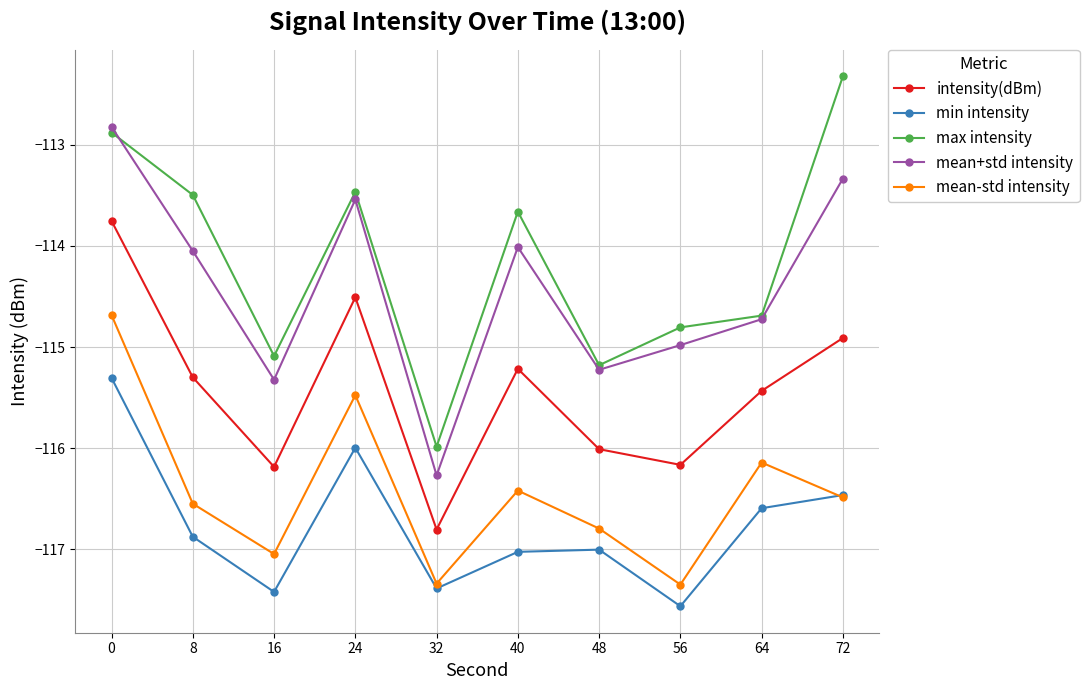

Rank the series by their maximum value, from highest to lowest.

max intensity, mean+std intensity, intensity(dBm), mean-std intensity, min intensity